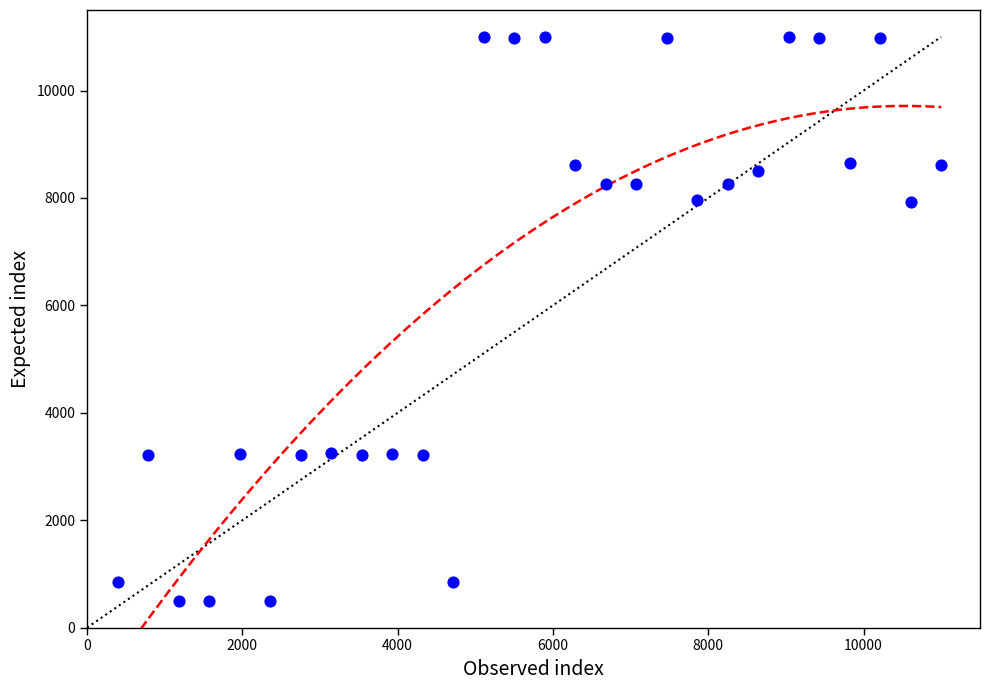

What is the range of Y values (max minus min)?

10500.0